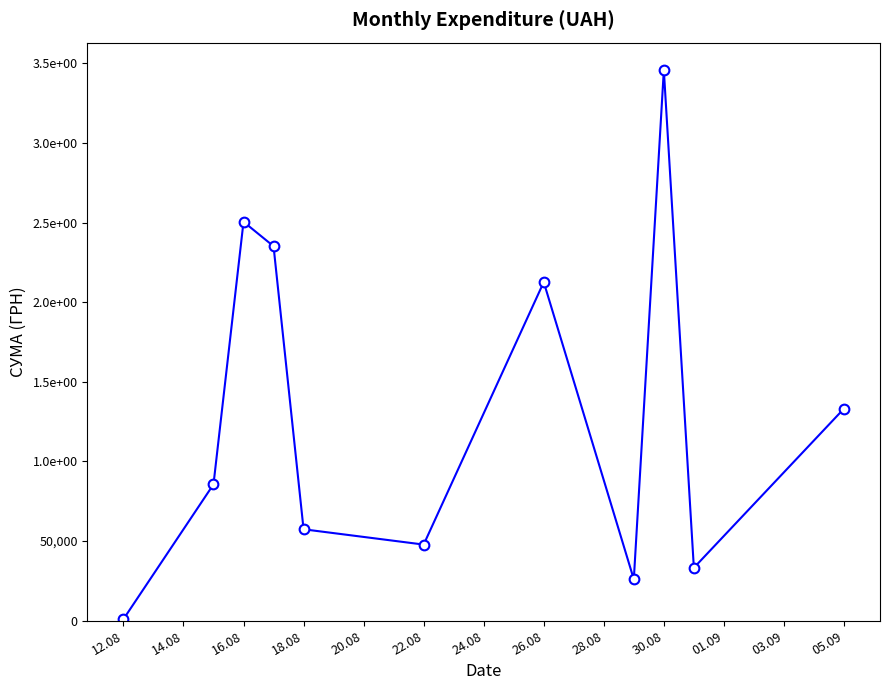

At which category does the chart reach its minimum across all series?

12.08